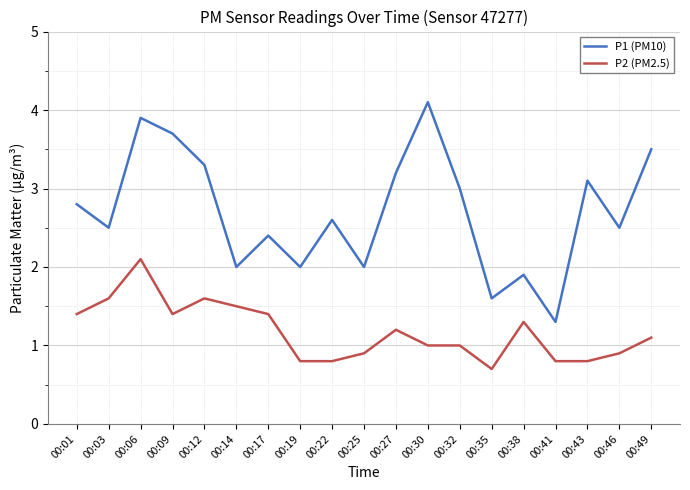

True or false: P2 (PM2.5) has more than 1 interior local peaks.

True